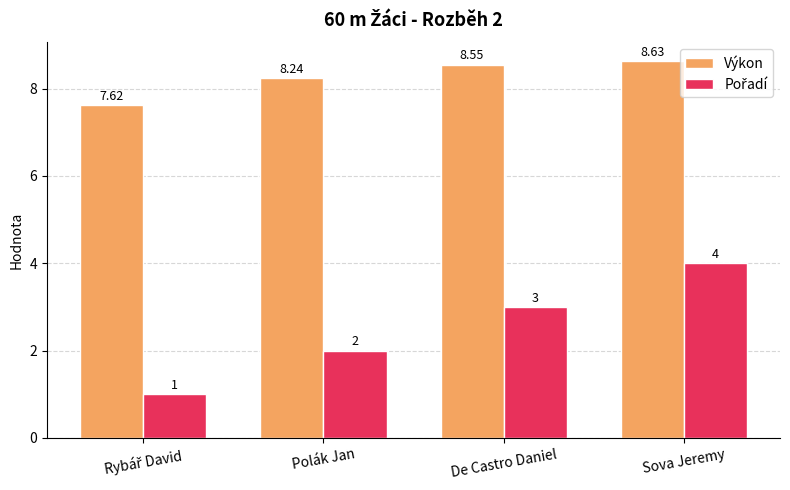

How many categories are shown in the chart?

4